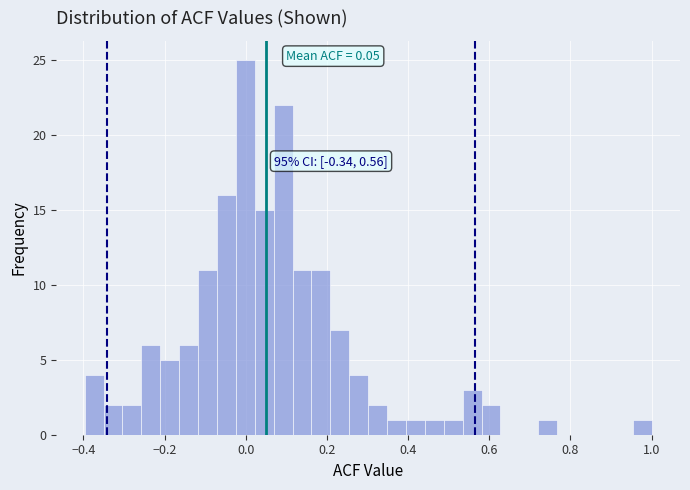

Around what value on the x-axis is the tallest bar? Give the approximate position of its centre, as read against the axis.

0.00